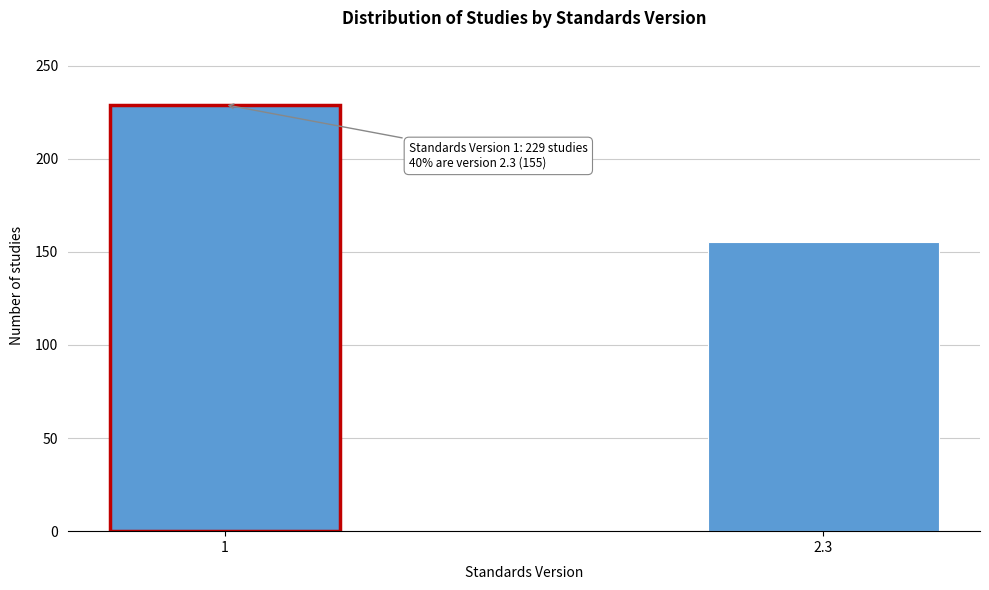

Reading left to right, list all the values displayed in this chart.

1=229	2.3=155